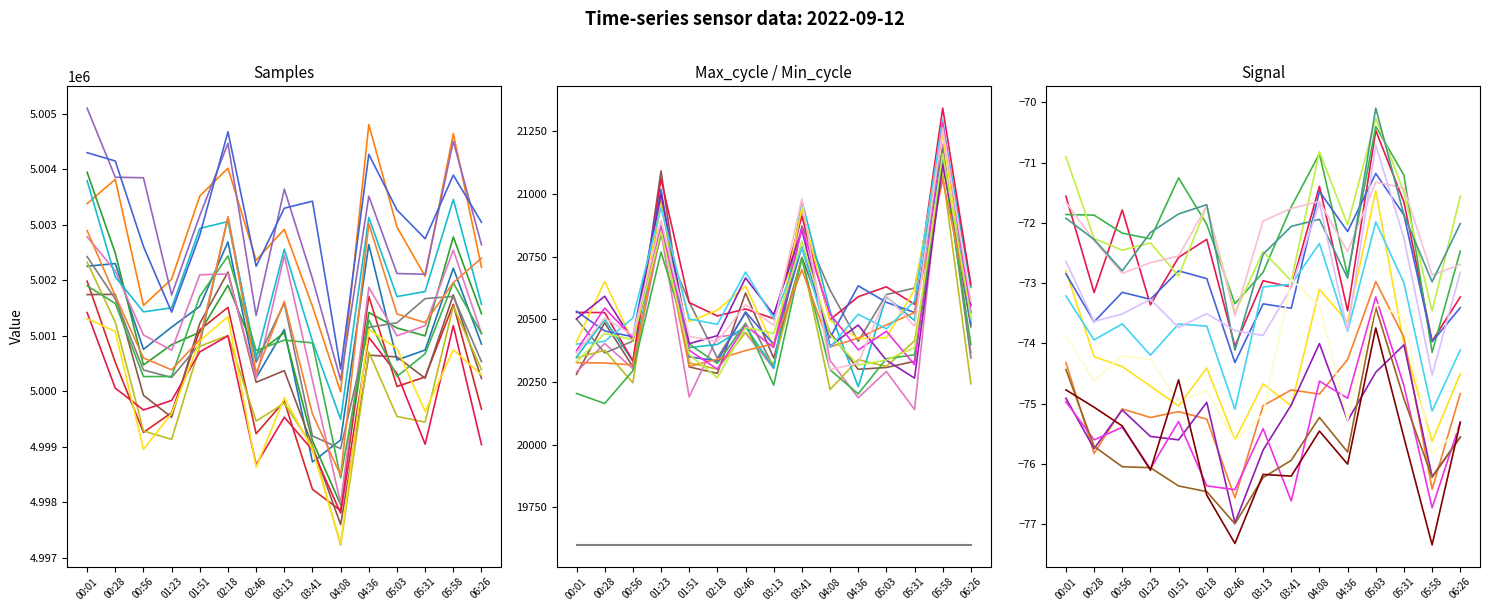

Which category has the lowest value in the Samples series?

04:08